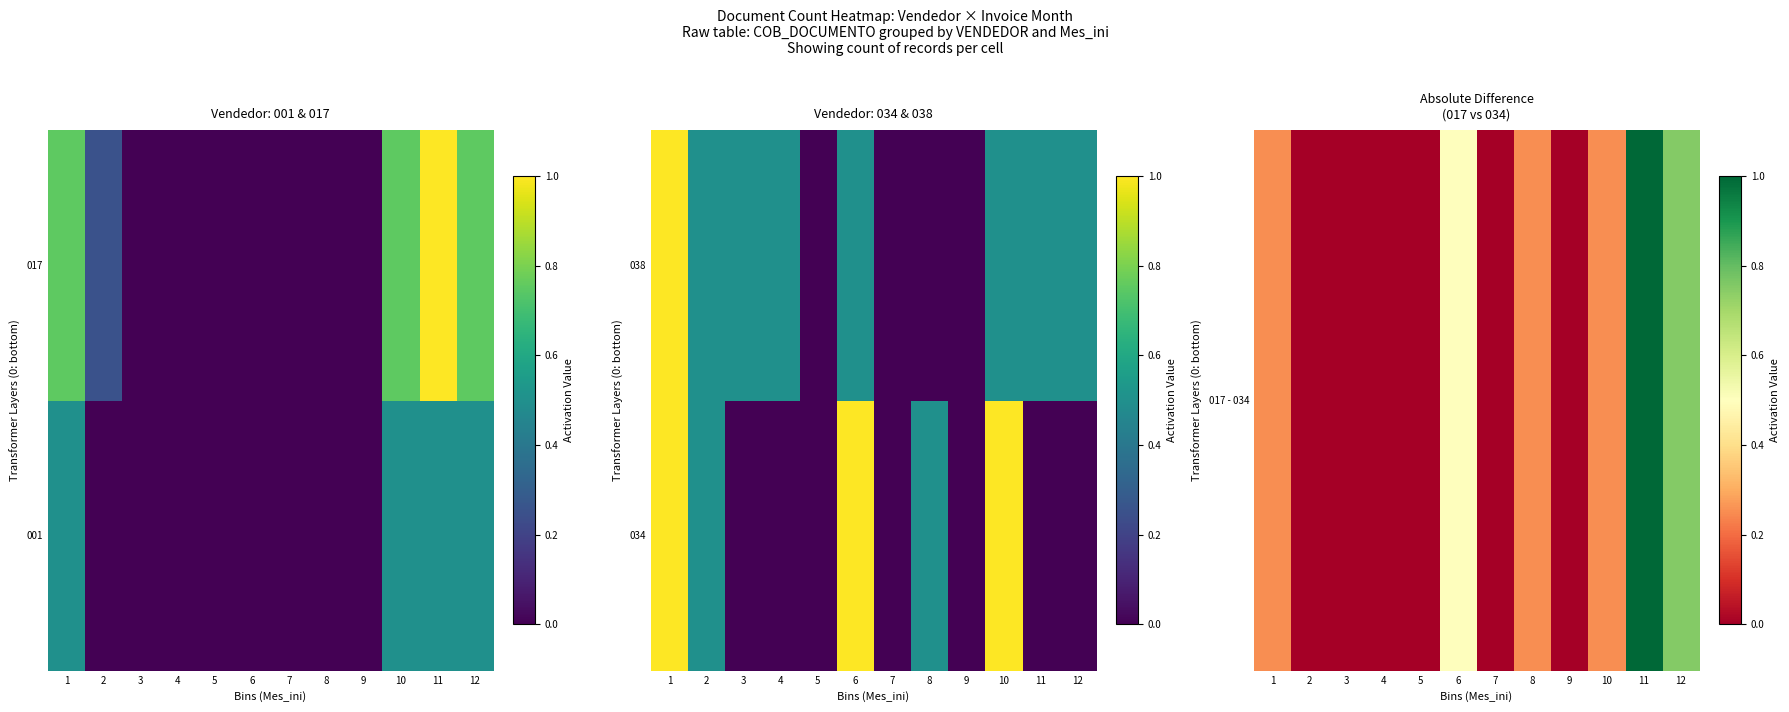

What value does the 038 series have at 2?

0.5